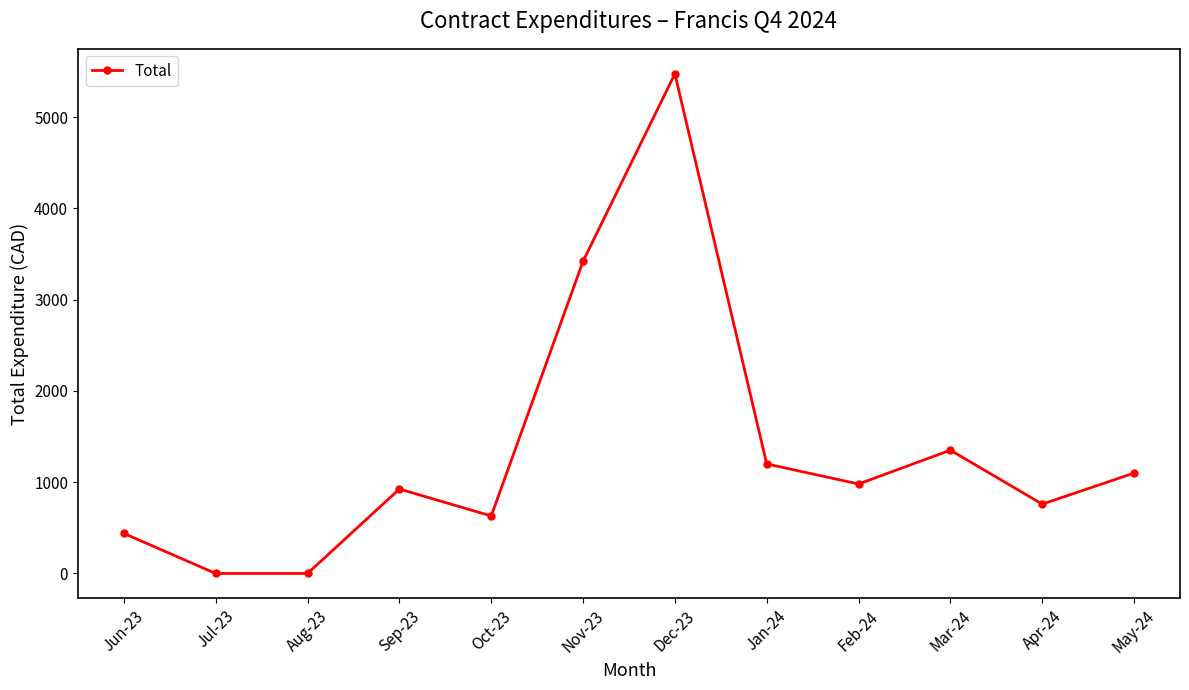

How many data points are less than 980?

6